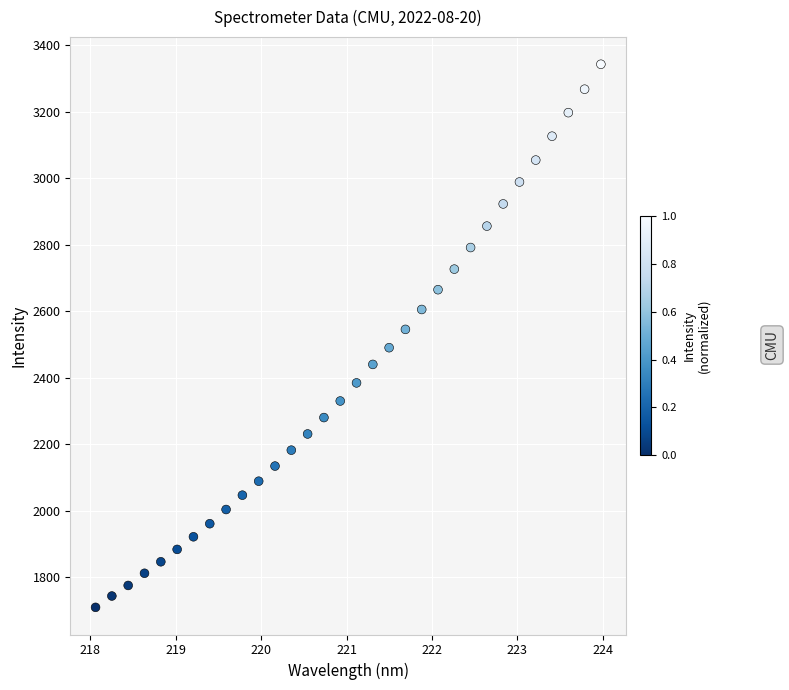

What is the range of X values (max minus min)?

5.9